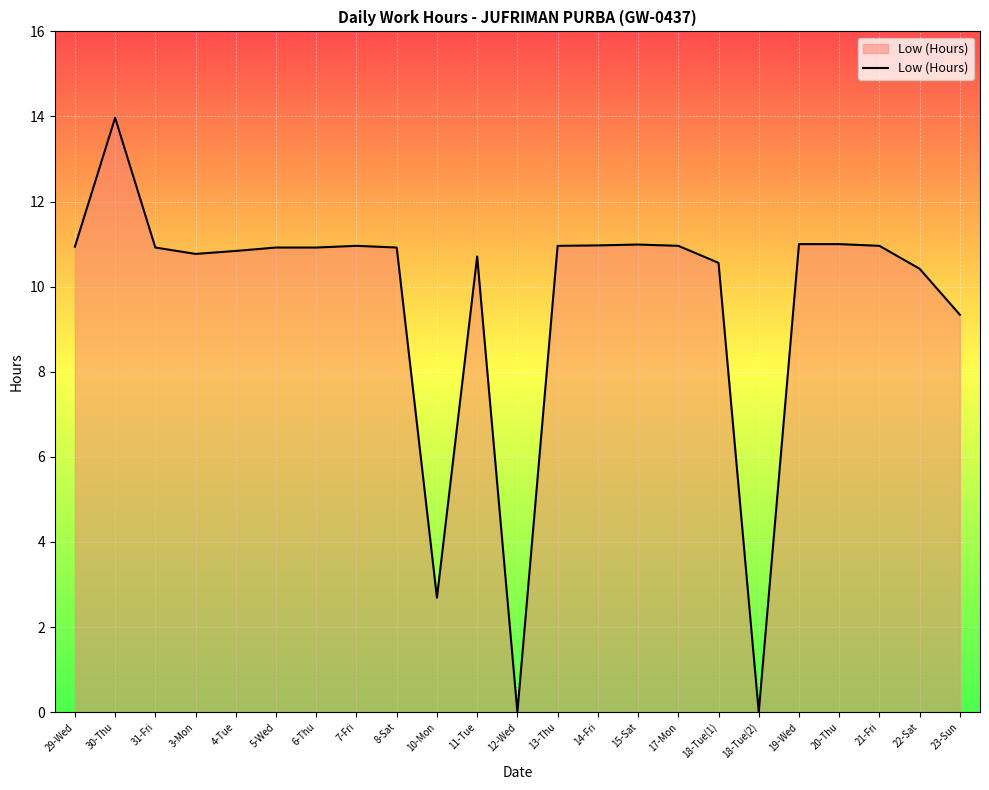

At which category does the chart reach its peak across all series?

30-Thu